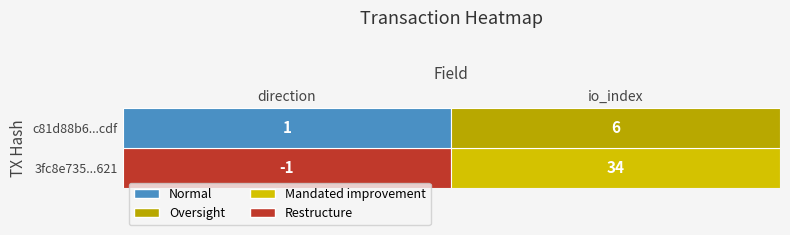

What is the difference between the c81d88b622f80327204fb5c7173ef0d01496cdf values at 0 and 1?

5